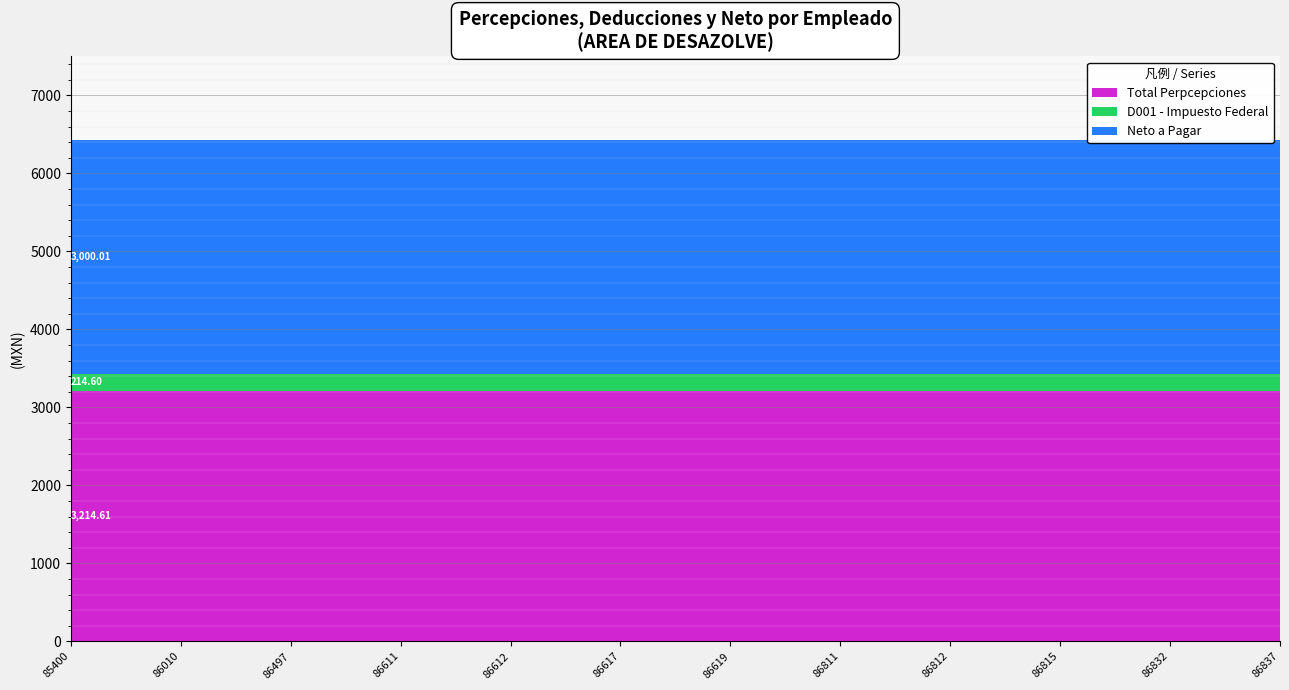

Reading left to right, extract all data points from this chart.

Total Perpcepciones: 85400=3214.6	86010=3214.6	86497=3214.6	86611=3214.6	86612=3214.6	86617=3214.6	86619=3214.6	86811=3214.6	86812=3214.6	86815=3214.6	86832=3214.6	86837=3214.6
D001 - Impuesto Federal: 85400=214.6	86010=214.6	86497=214.6	86611=214.6	86612=214.6	86617=214.6	86619=214.6	86811=214.6	86812=214.6	86815=214.6	86832=214.6	86837=214.6
Neto a Pagar: 85400=3000.0	86010=3000.0	86497=3000.0	86611=3000.0	86612=3000.0	86617=3000.0	86619=3000.0	86811=3000.0	86812=3000.0	86815=3000.0	86832=3000.0	86837=3000.0